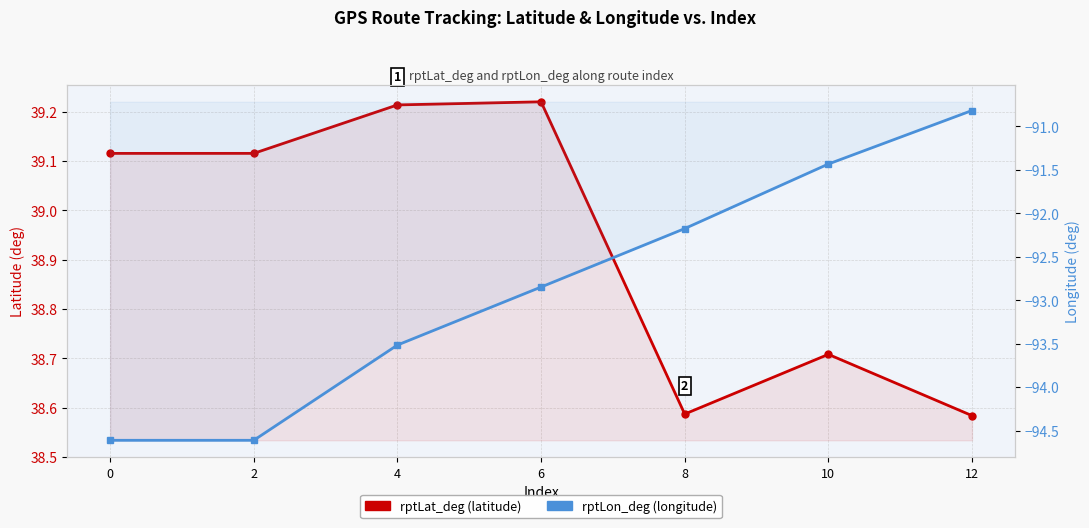

What is the sum of the rptLat_deg values at 0 and 10?

77.8